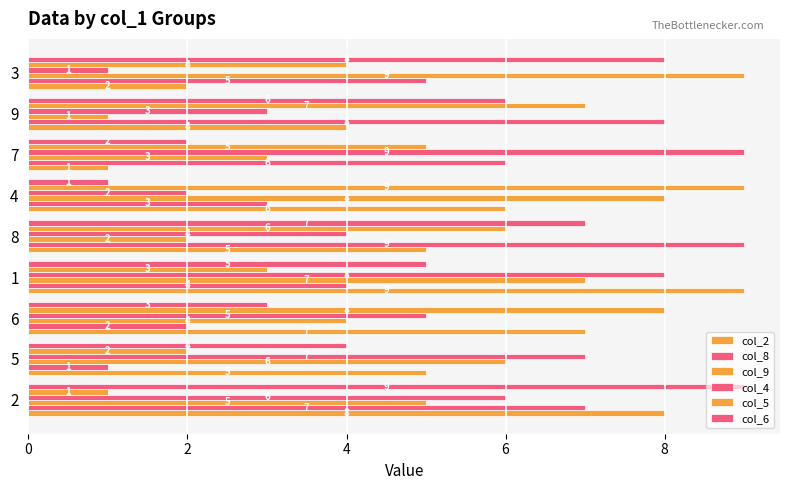

How many values in the col_9 series are below 5?

4